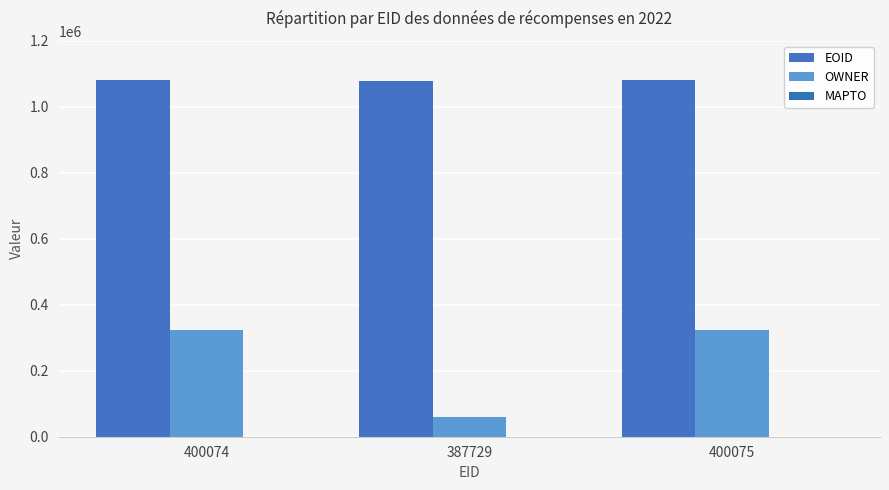

What is the sum of all EOID values?

3242689